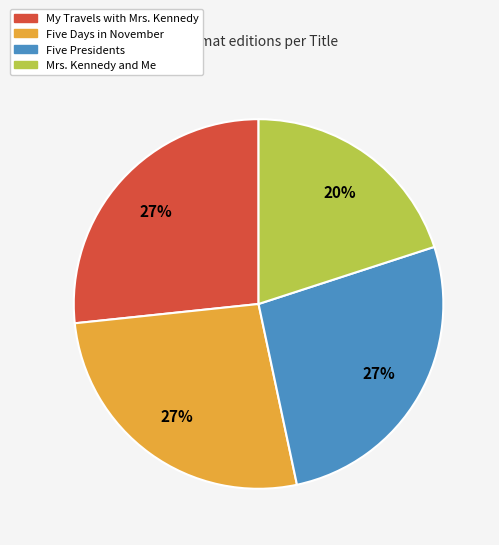

Which slice is the smallest?

Mrs. Kennedy and Me